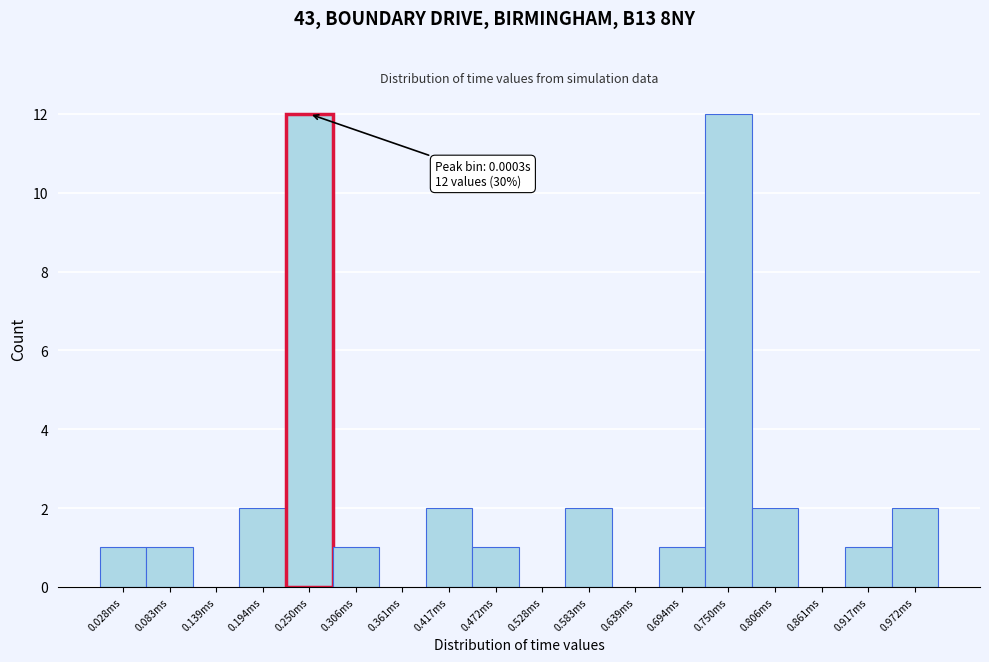

Reading left to right, list all the values displayed in this chart.

0.028ms=1	0.083ms=1	0.139ms=0	0.194ms=2	0.250ms=12	0.306ms=1	0.361ms=0	0.417ms=2	0.472ms=1	0.528ms=0	0.583ms=2	0.639ms=0	0.694ms=1	0.750ms=12	0.806ms=2	0.861ms=0	0.917ms=1	0.972ms=2